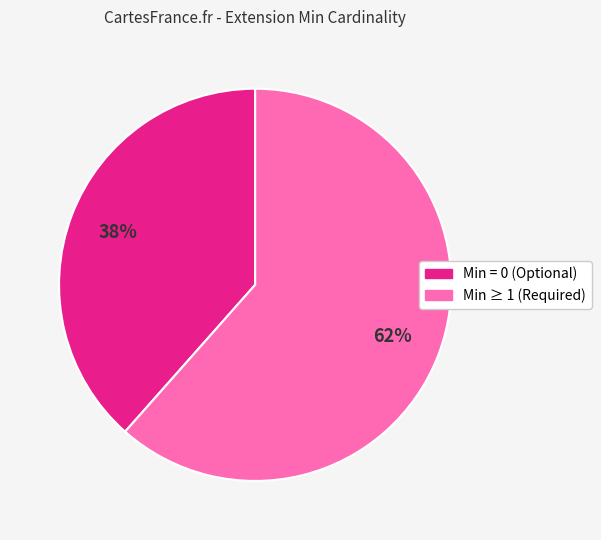

What is the ratio of the value at Min ≥ 1 (Required) to the value at Min = 0 (Optional)?

1.6